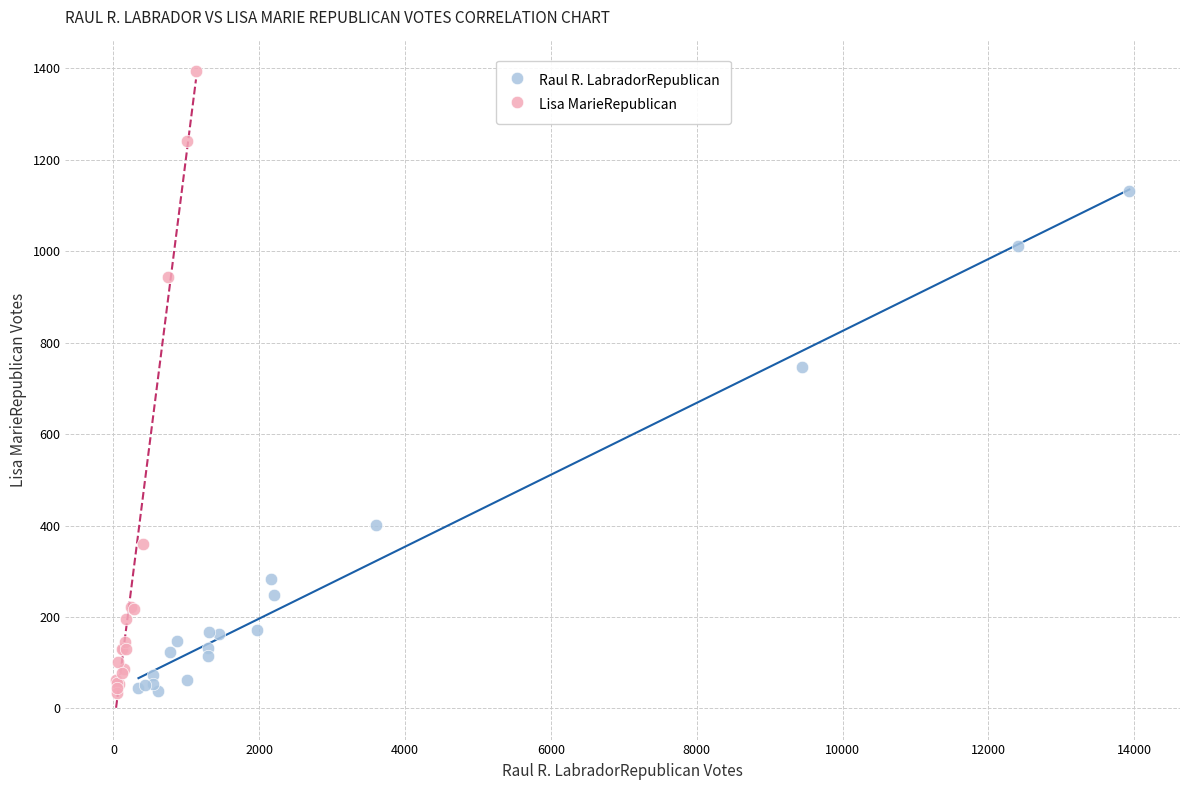

Which series has the largest Y range (max minus min)?

Lisa MarieRepublican